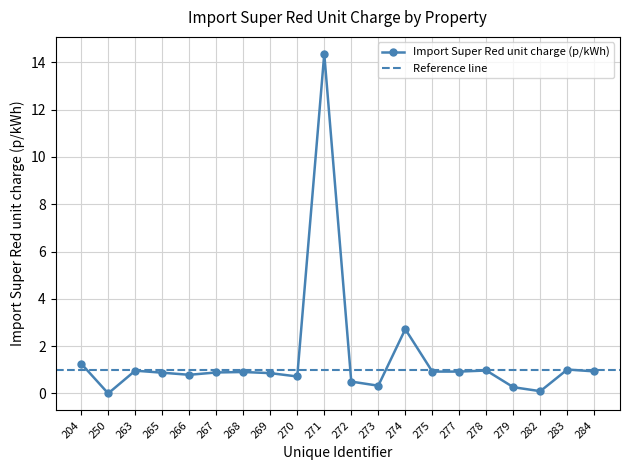

Where is the first local maximum?

263